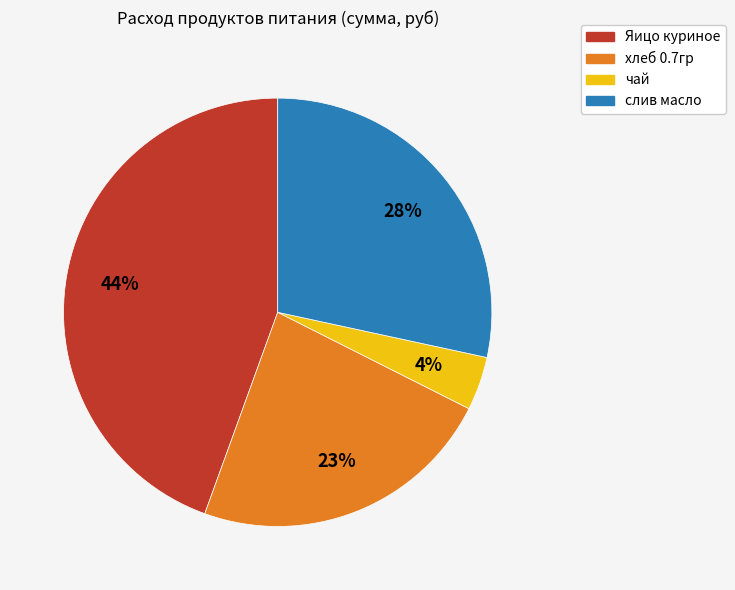

Count the number of slices in the pie.

4